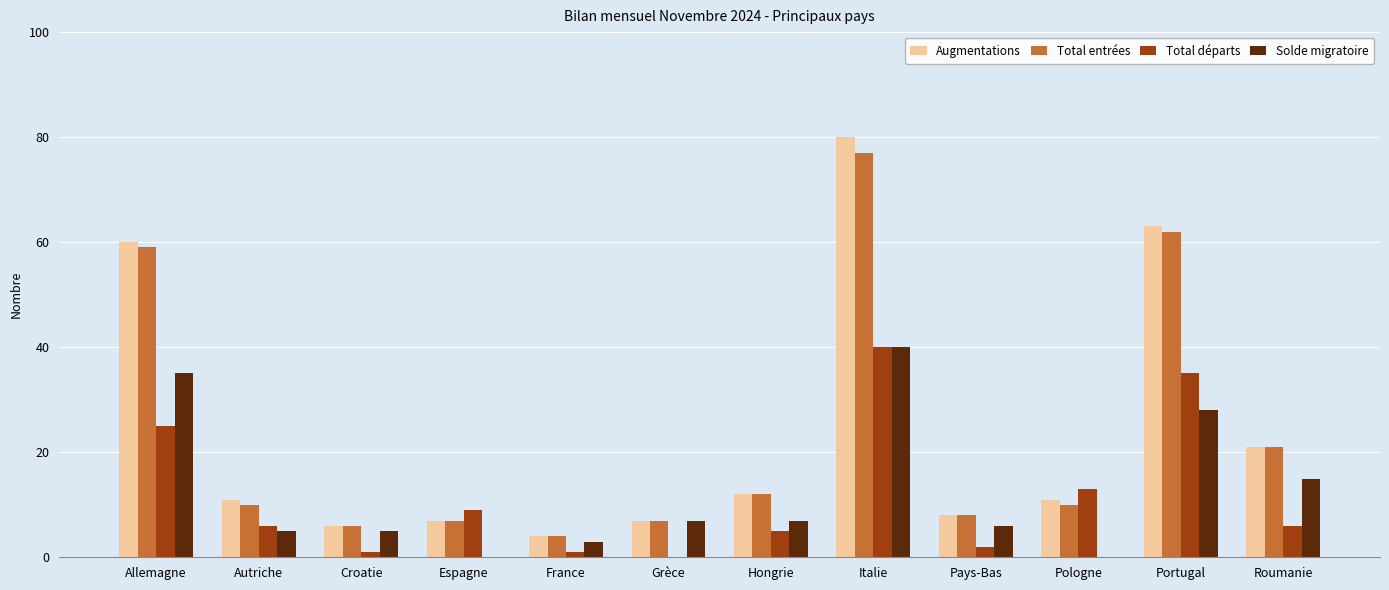

At Croatie, list the series in order from largest to smallest.

Augmentations, Total entrées, Solde migratoire, Total départs